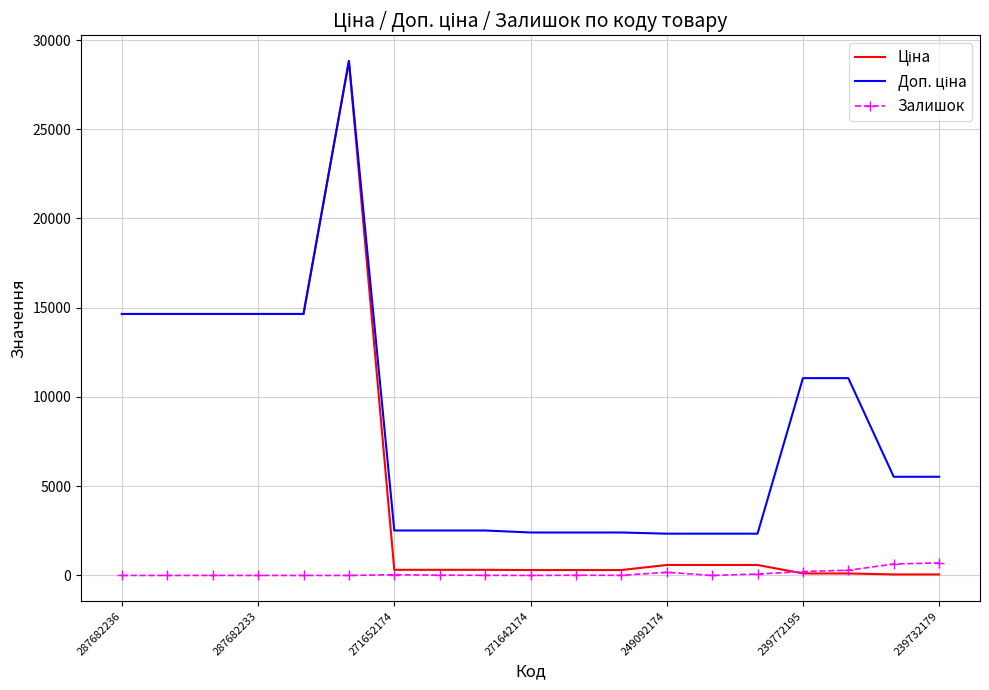

What is the greatest value displayed?

28821.8